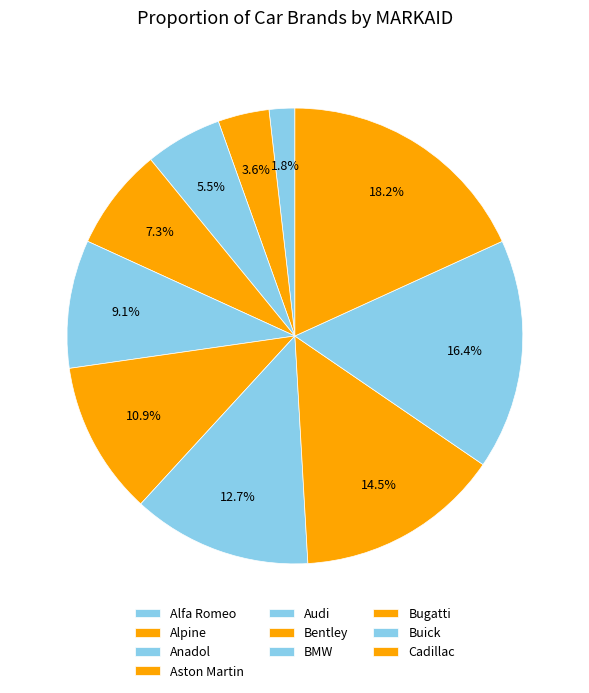

Between Aston Martin and Audi, which is larger?

Audi